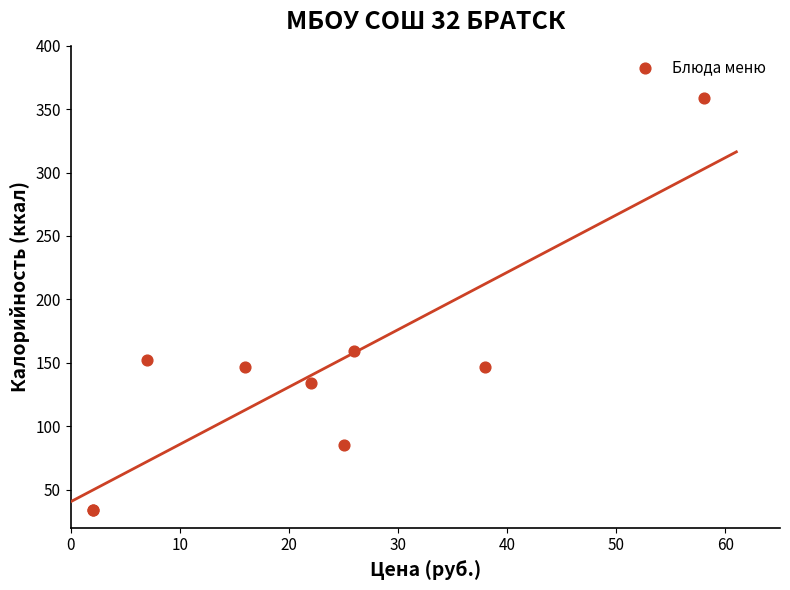

What Y value in the scatter plot is closest to 196?

159